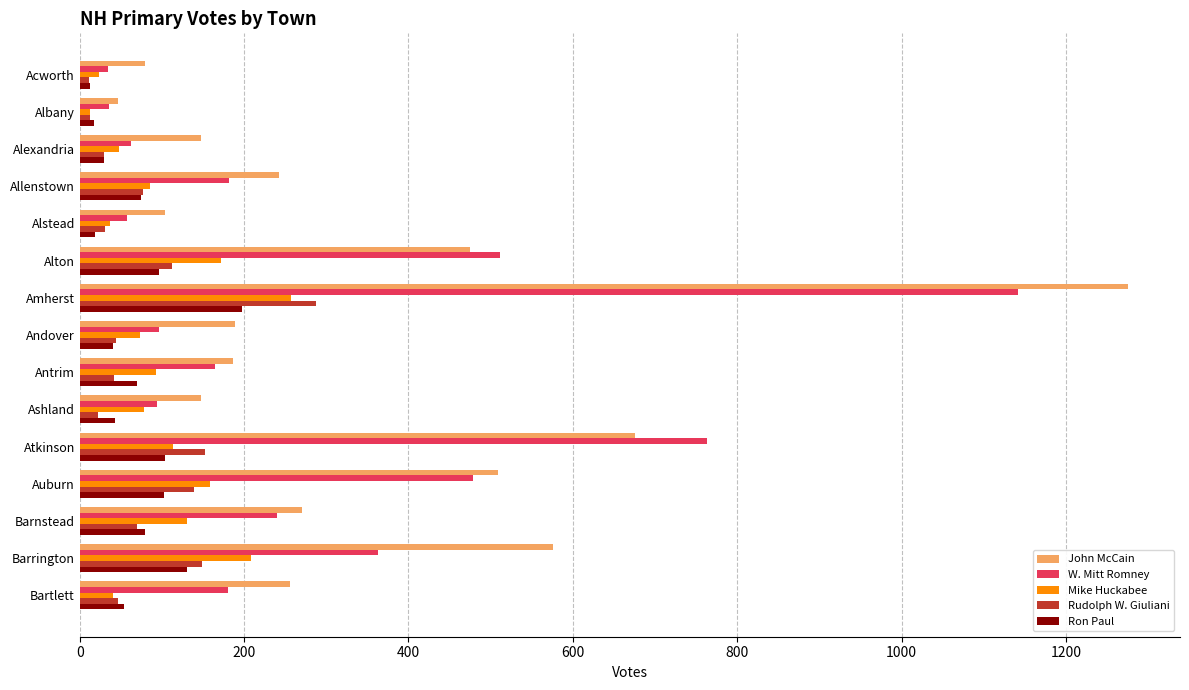

Count the number of categories in the chart.

15